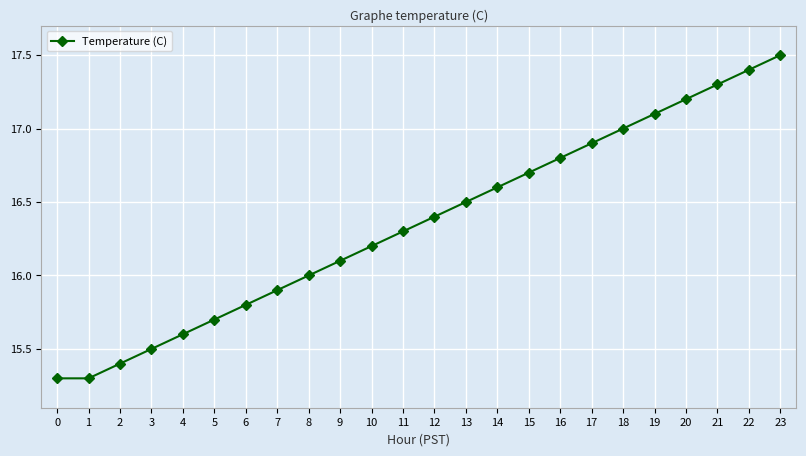

What is the sum of the values at 15 and 17?

33.6